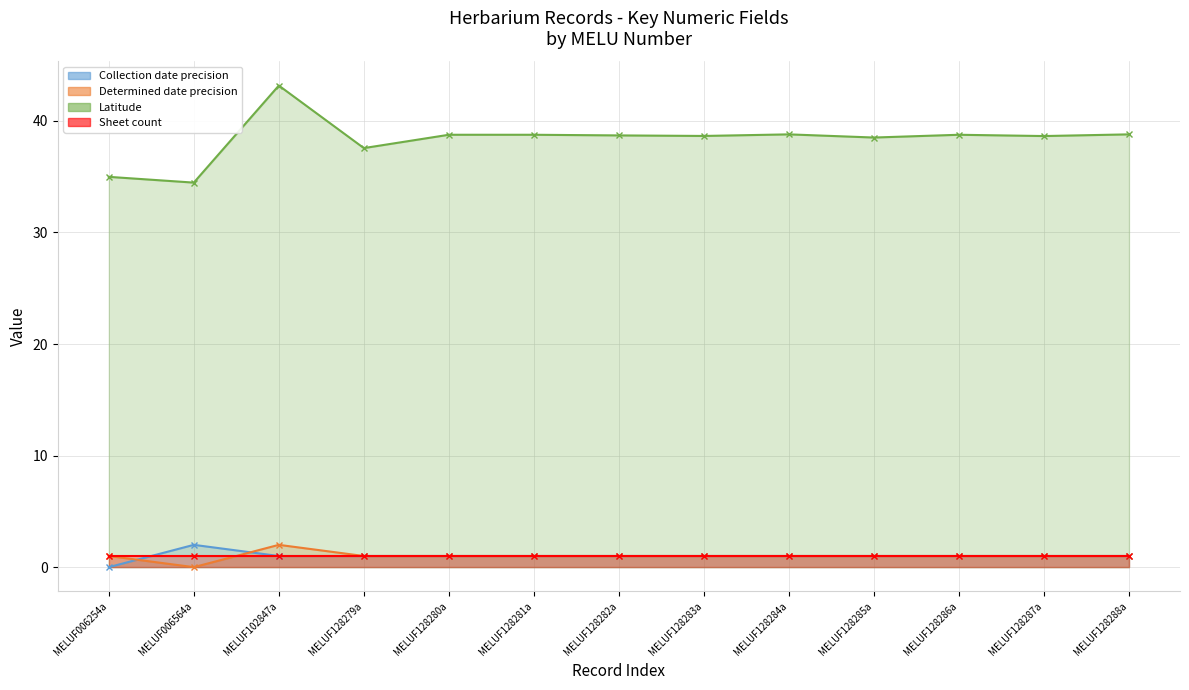

Is it true that Determined date precision equals 0.2 at MELUF128287a?

False